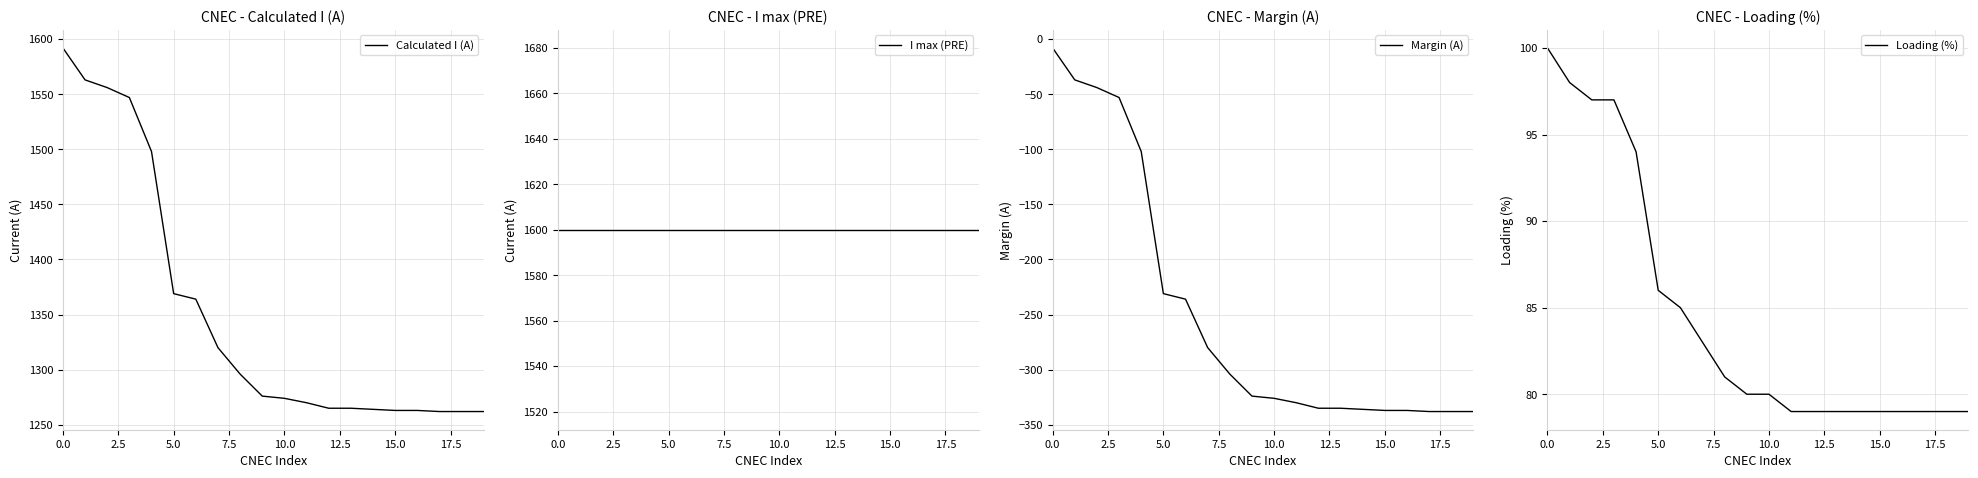

What is the lowest value of the Margin (A) series?

-338